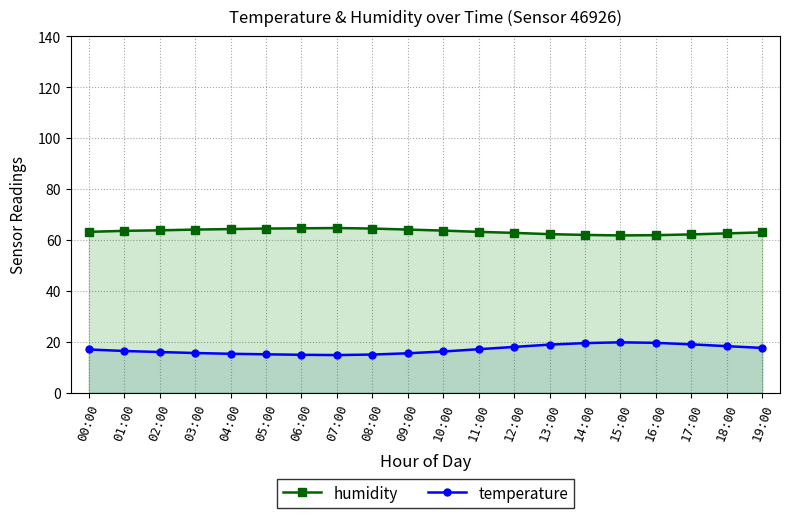

How many data points in humidity are above 63?

12